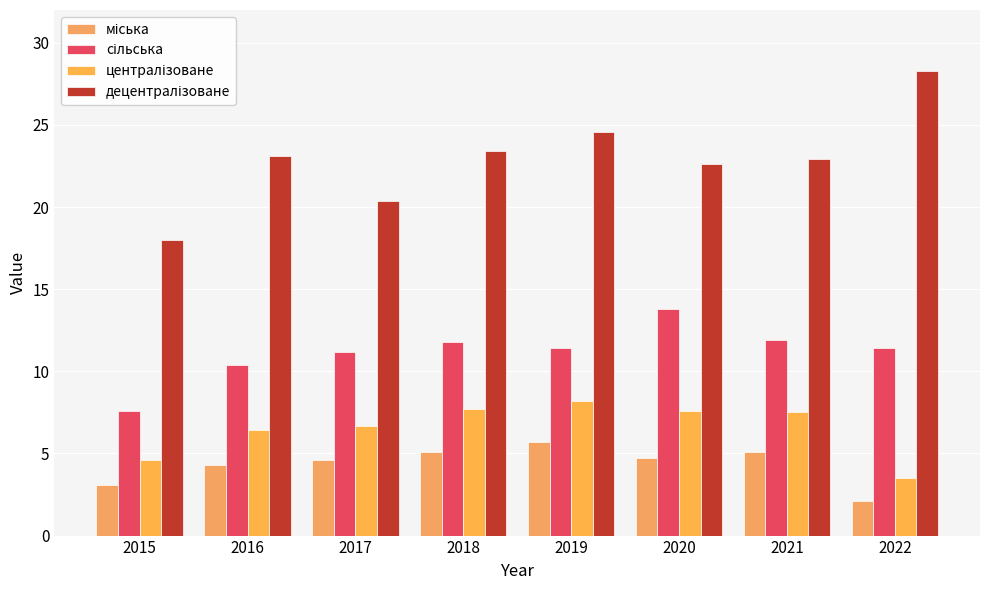

Count the number of data series in this chart.

4